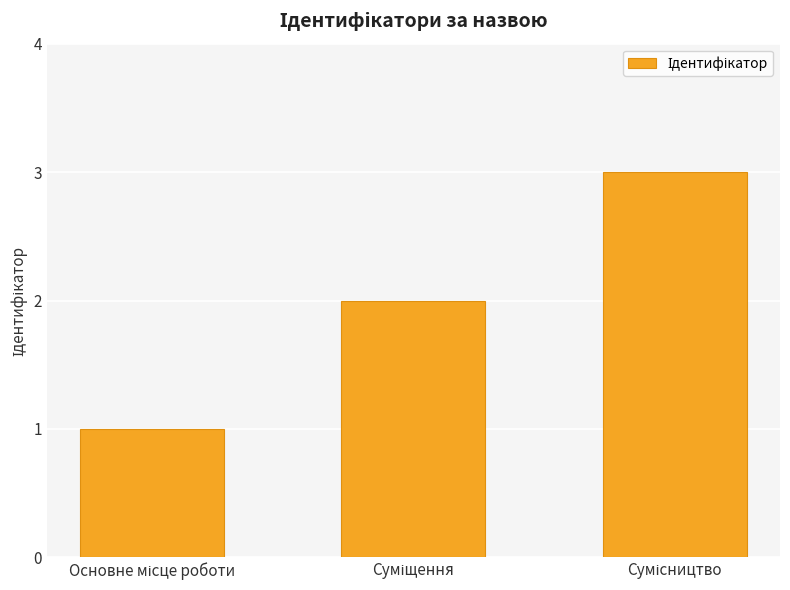

How many categories are shown in the chart?

3